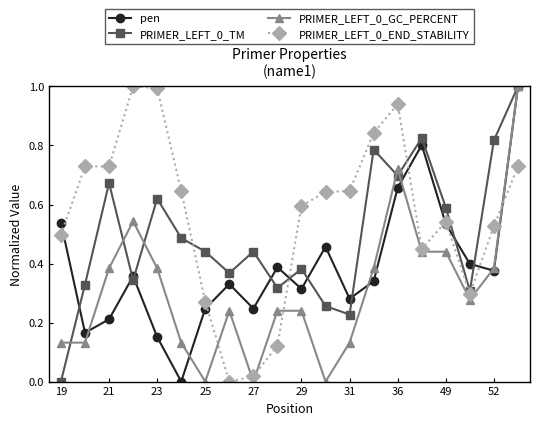

How many intersections are there between PRIMER_LEFT_0_TM and PRIMER_LEFT_0_END_STABILITY?

3